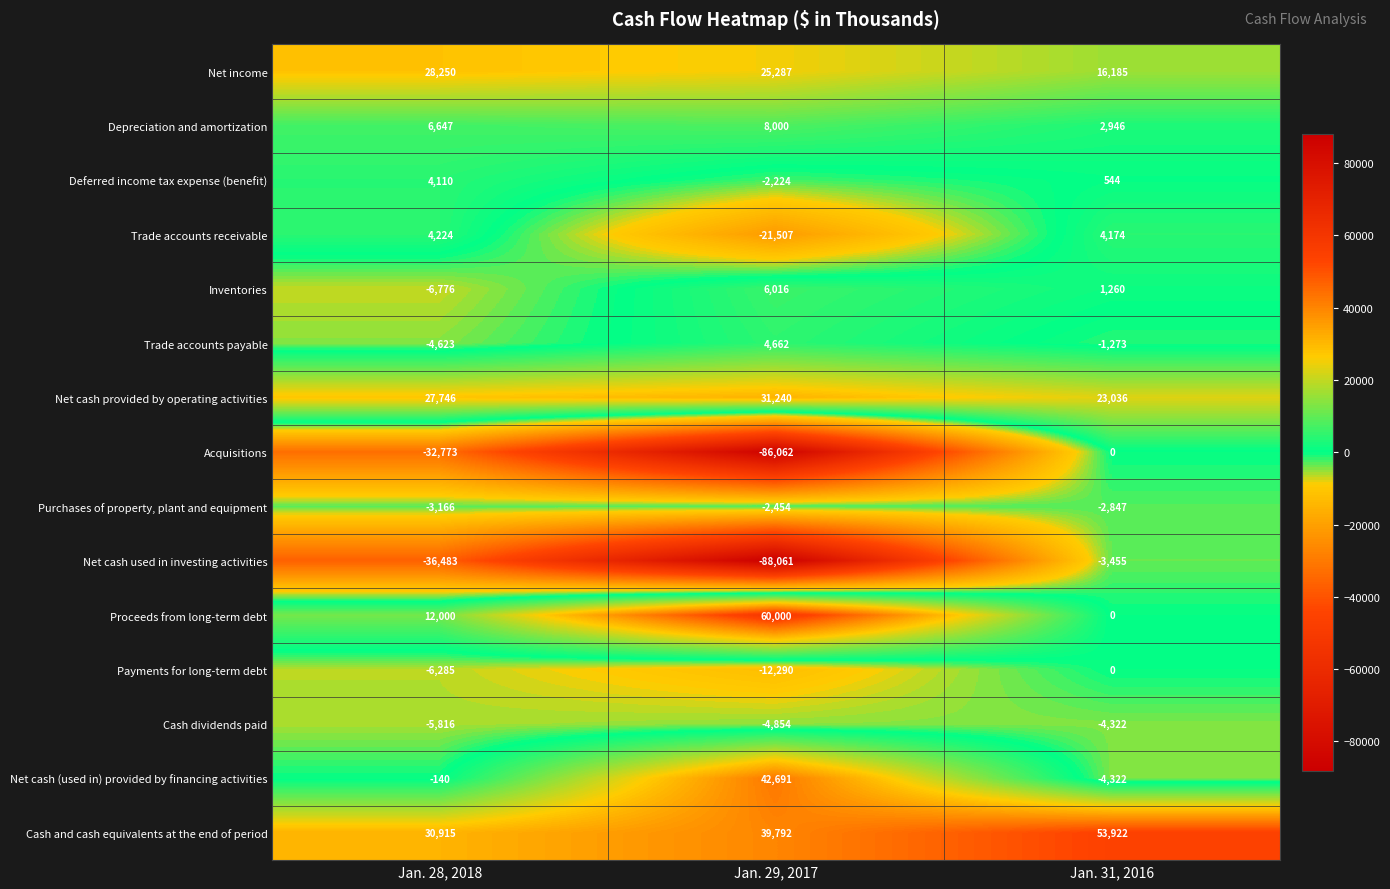

Where is Acquisitions nearest to the value -43031?

Jan. 28, 2018